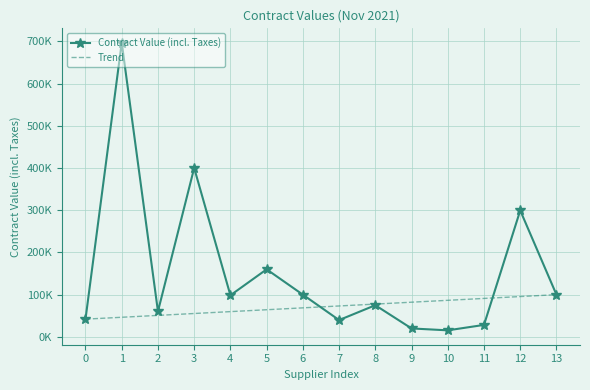

Reading left to right, what are all the values shown in this chart?

Contract Value (incl. Taxes): 42000.0	696701.5	60357.4	400000.0	98500.1	160000.0	100000.0	39810.0	75000.0	20000.0	15509.2	28368.7	299450.0	100000.0
Trend: 42000.0	46461.5	50923.1	55384.6	59846.2	64307.7	68769.2	73230.8	77692.3	82153.8	86615.4	91076.9	95538.5	100000.0